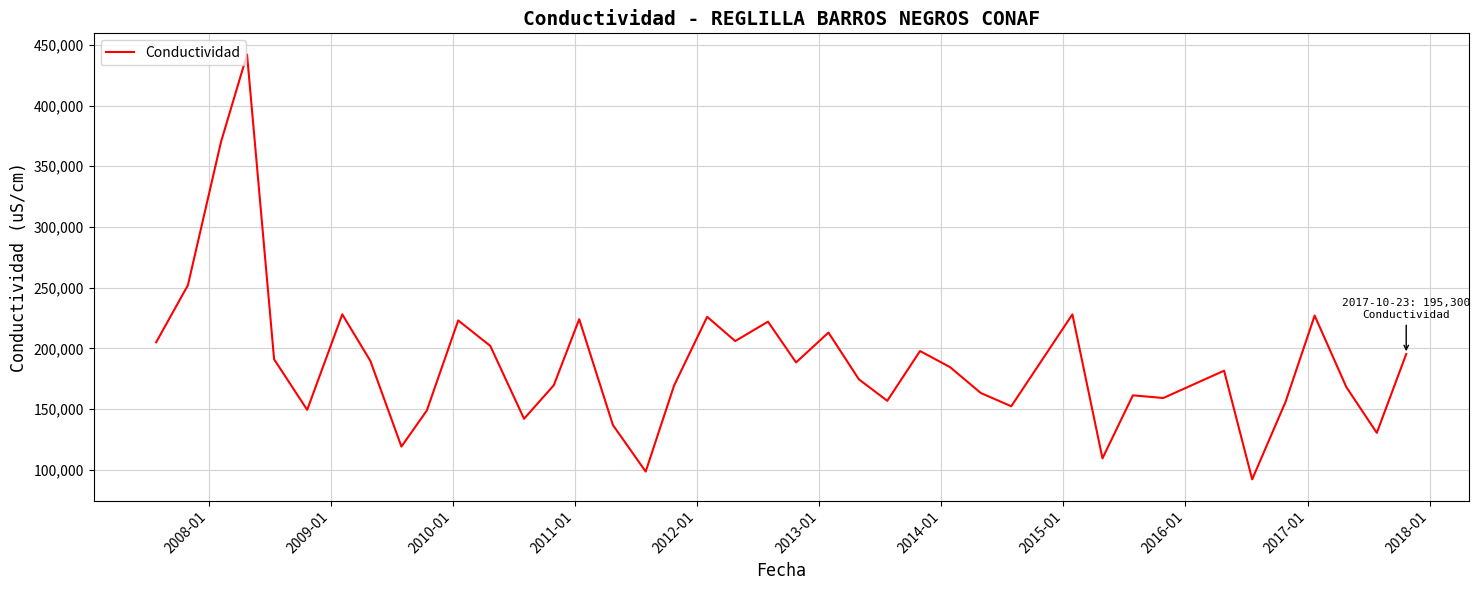

How many series are shown in this chart?

1